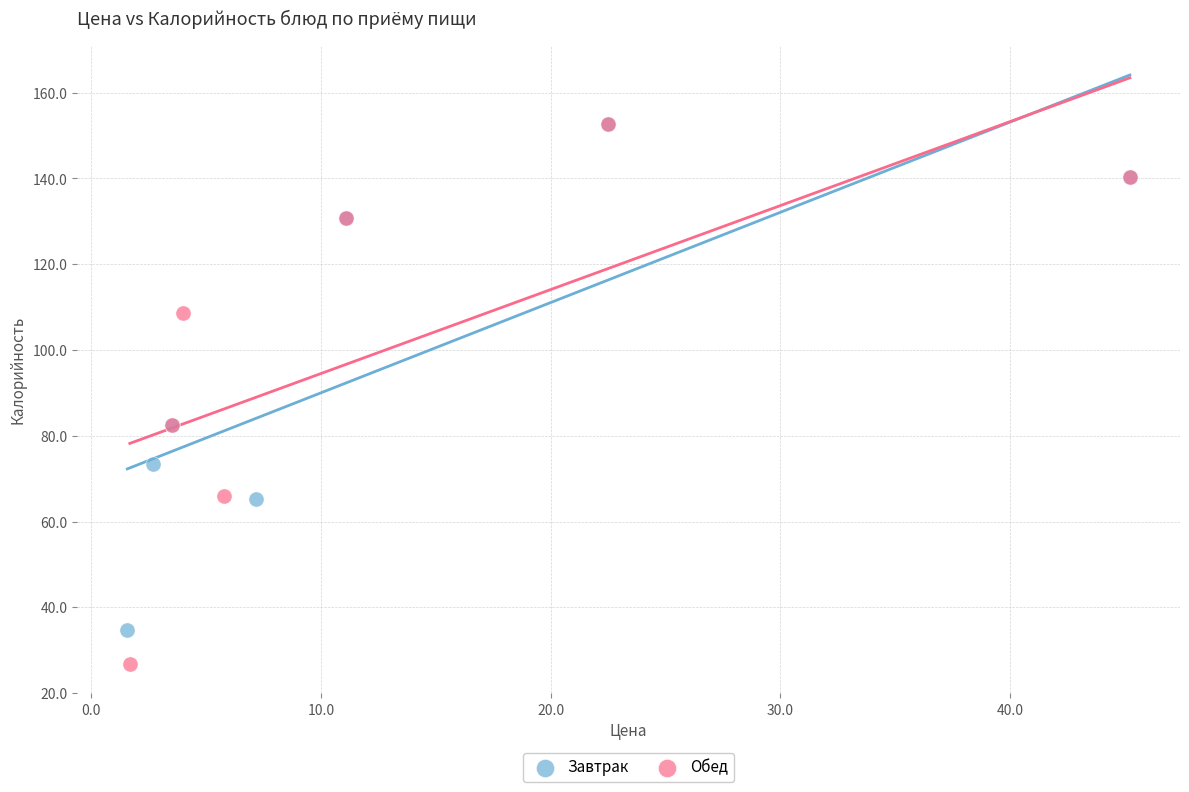

Which series reaches the minimum Y coordinate?

Обед